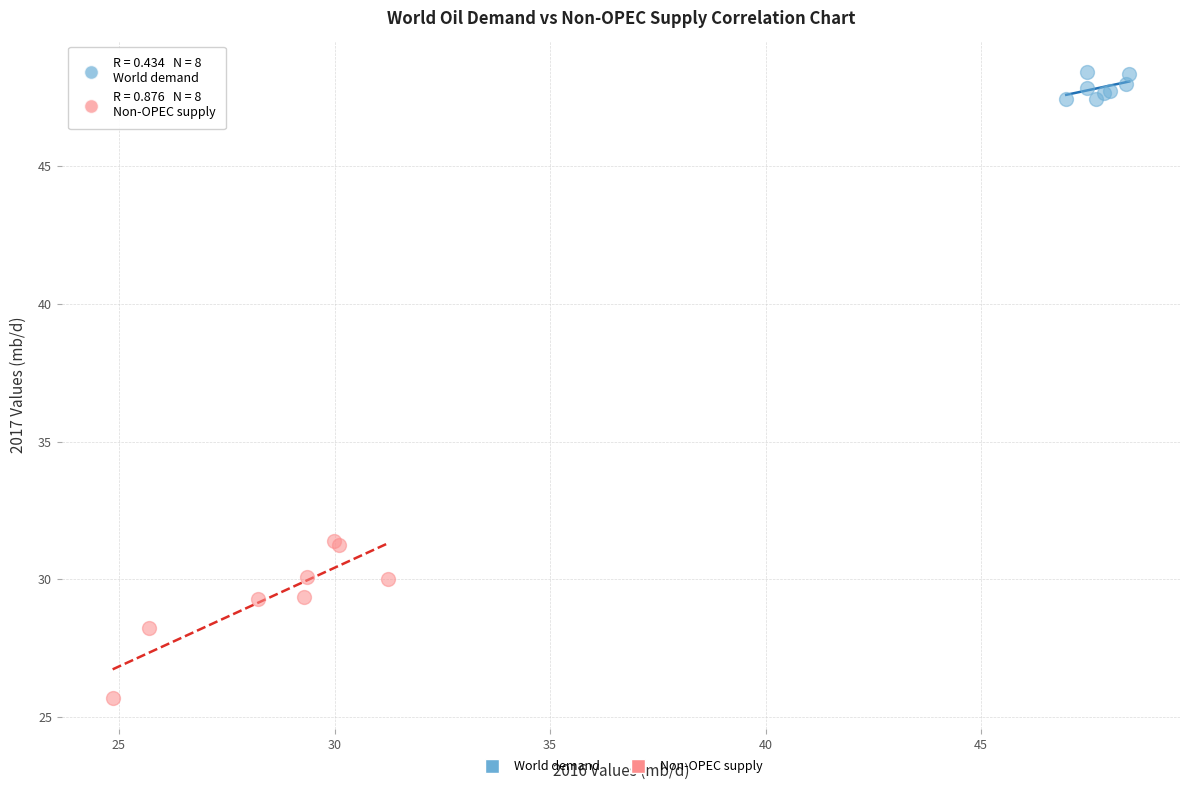

Which series contains the highest Y value?

World demand